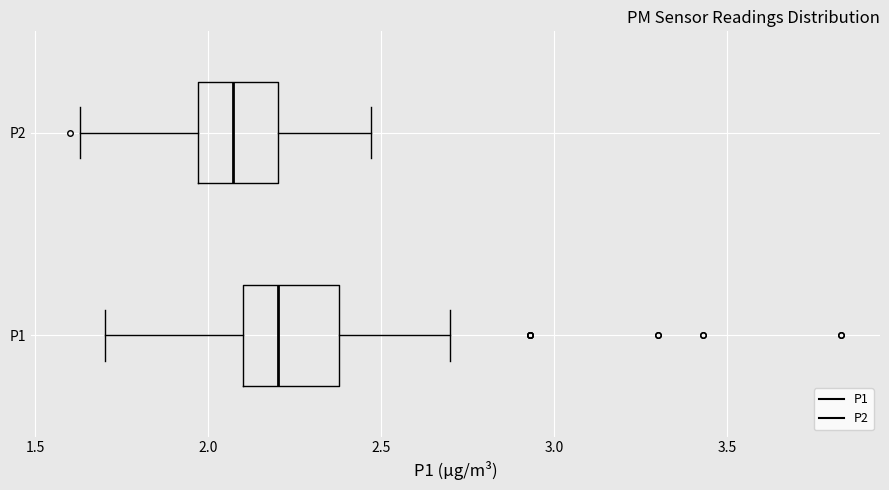

Where does the right whisker of the box for P2 end on the x-axis? The values are not printed on the chart, so give them approximately, as read against the axis.

2.45